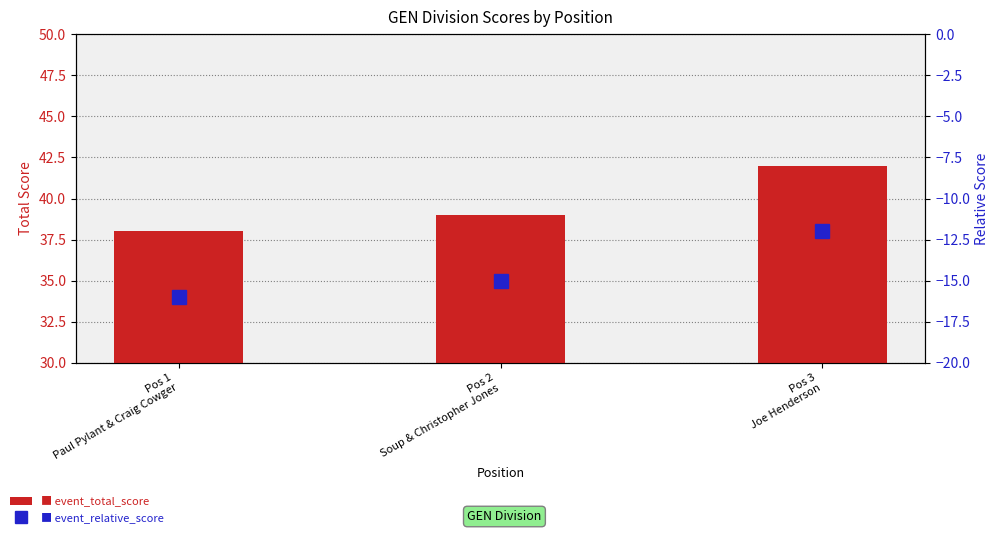

How many series are shown in this chart?

2